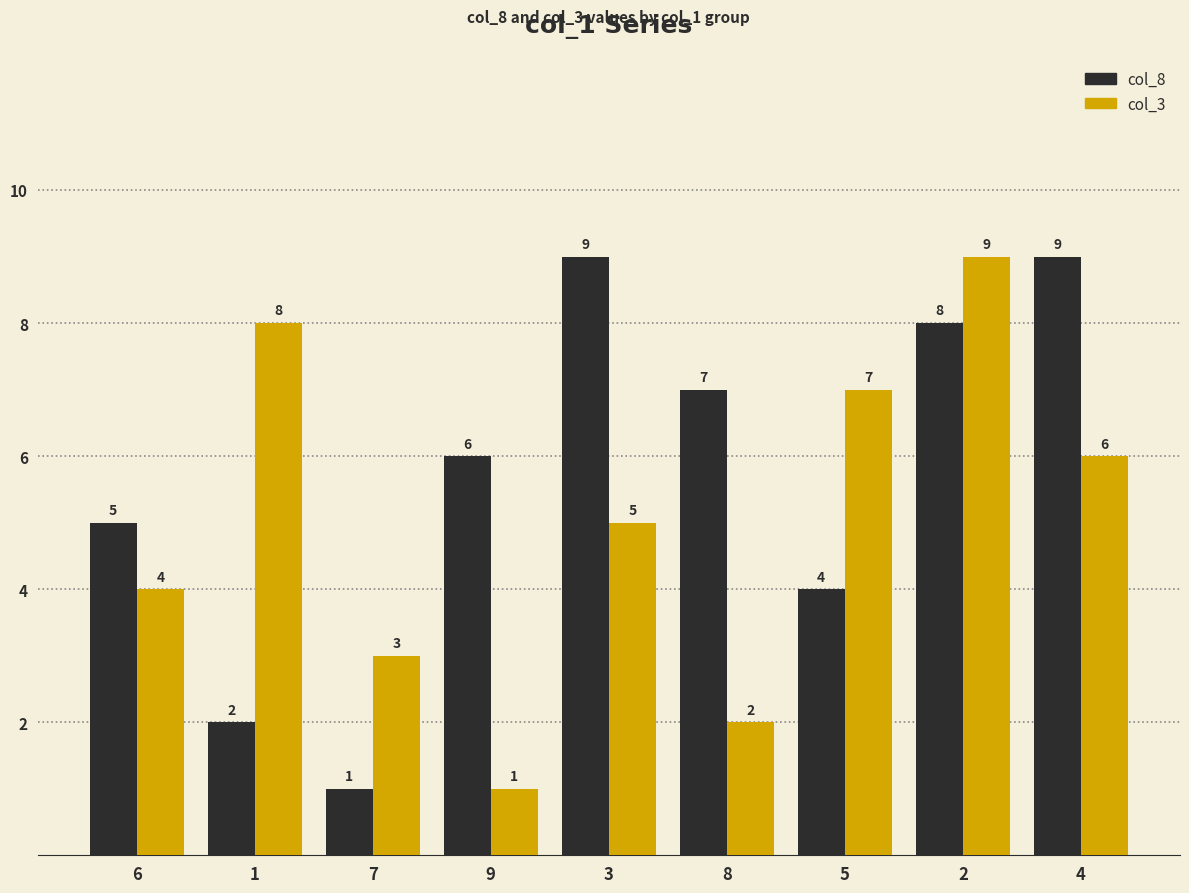

Between 9 and 5, which series saw the biggest shift?

col_3